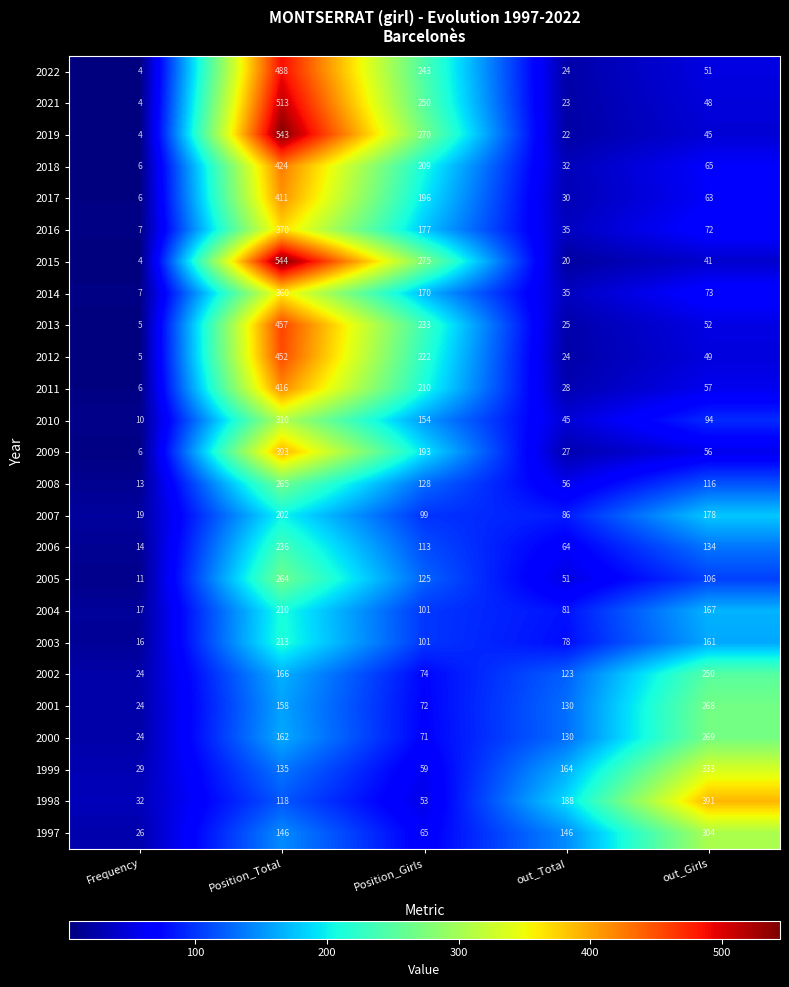

Count the 2010 values in the range 45 to 154.

3